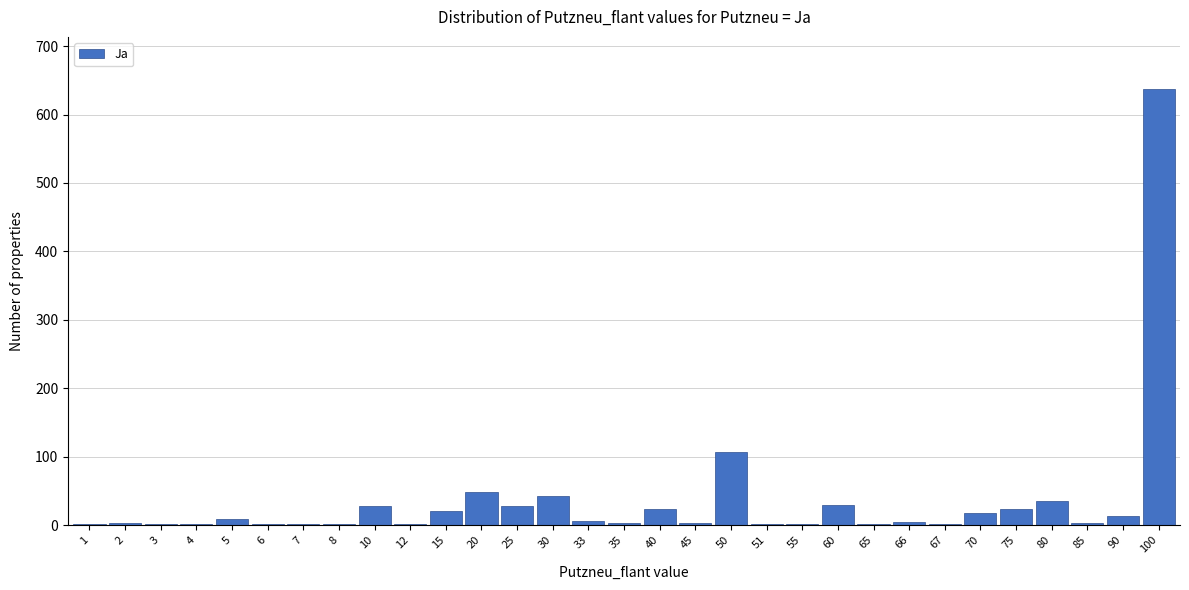

What is the maximum value shown in the chart?

637